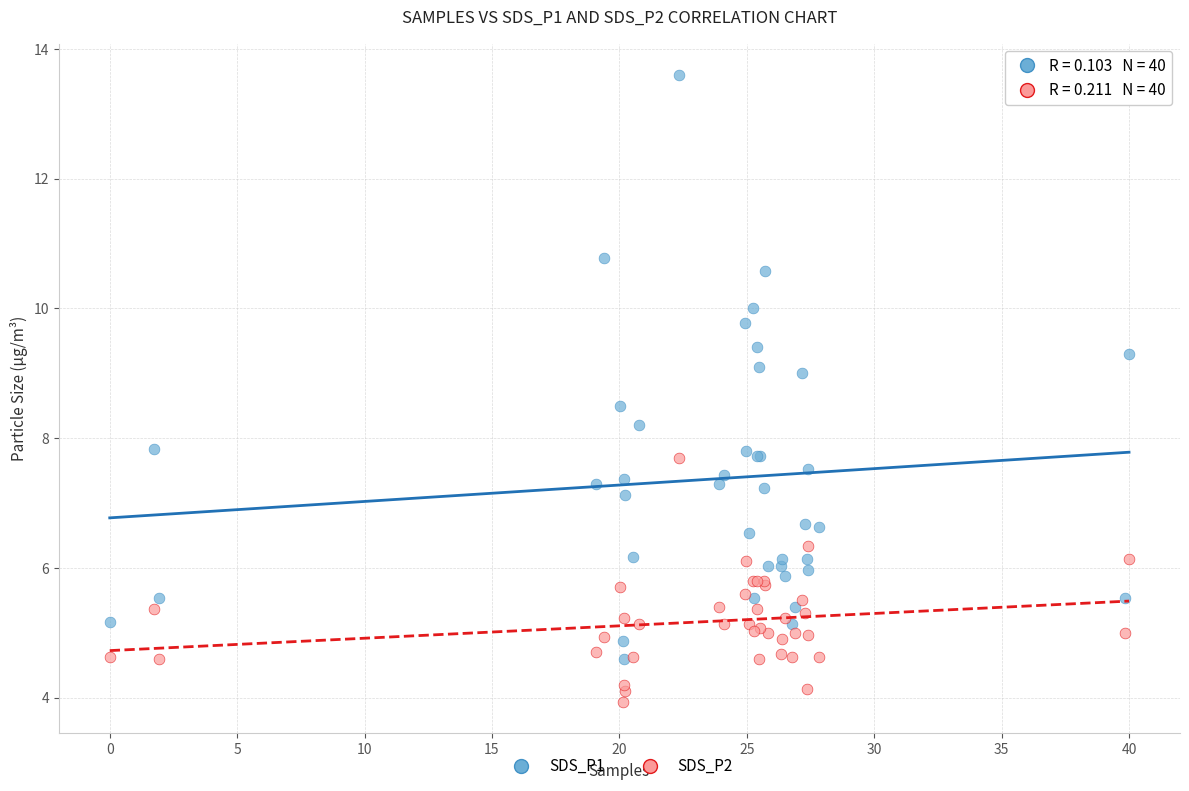

Which series contains the highest Y value?

SDS_P1